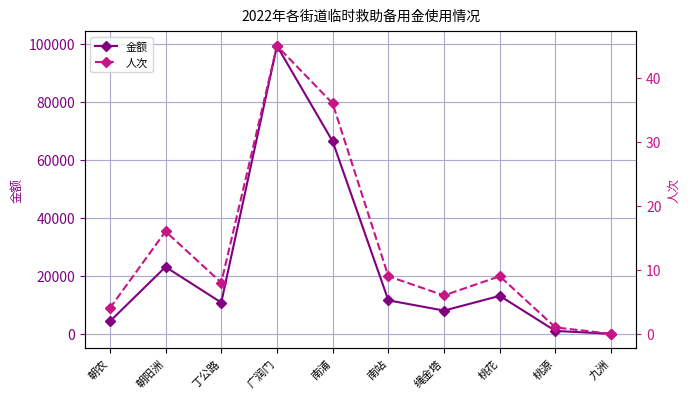

Between 朝阳洲 and 九洲, which series saw the biggest shift?

金额